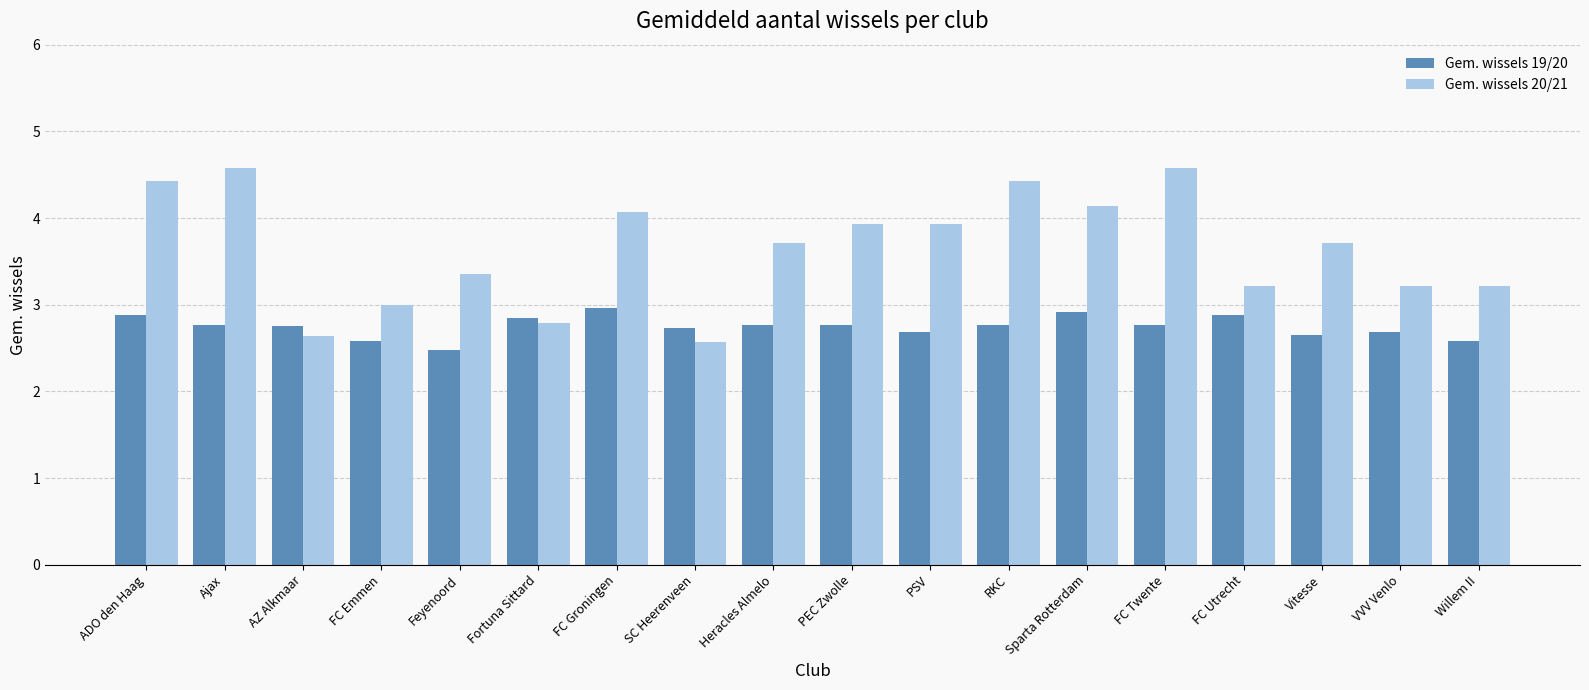

What is the average value of the Gem. wissels 20/21 series?

3.6